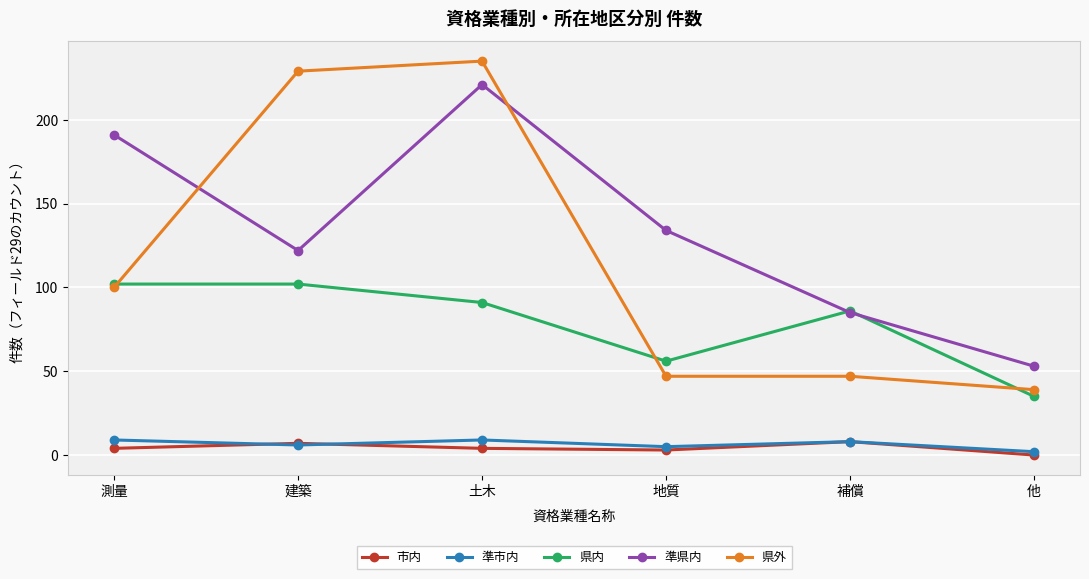

At which category does 準市内 reach its first local valley?

建築